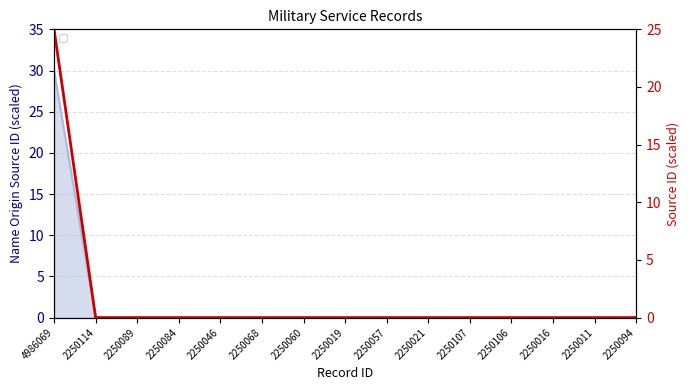

Reading right to left, extract all data points from this chart.

_source/name/0/origin/source: 2250094=0.0	2250011=0.0	2250016=0.0	2250106=0.0	2250107=0.0	2250021=0.0	2250057=0.0	2250019=0.0	2250060=0.0	2250068=0.0	2250046=0.0	2250084=0.0	2250089=0.0	2250114=0.0	4986069=25.0
_source/sources/0/id: 2250094=0.0	2250011=0.0	2250016=0.0	2250106=0.0	2250107=0.0	2250021=0.0	2250057=0.0	2250019=0.0	2250060=0.0	2250068=0.0	2250046=0.0	2250084=0.0	2250089=0.0	2250114=0.0	4986069=30.0